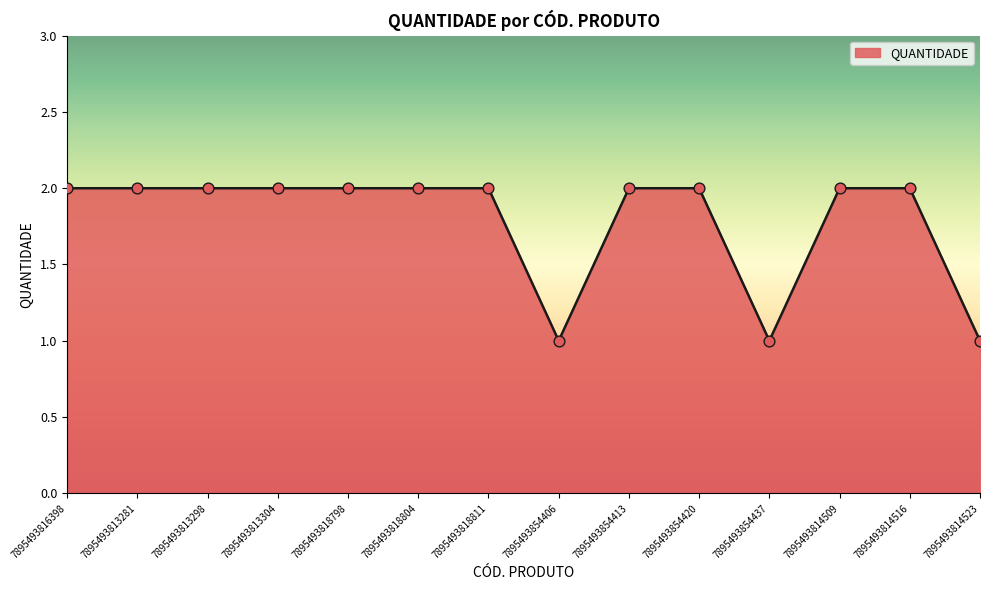

Approximately how many times larger is the value at 7895493854413 compared to 7895493814516?

1.0